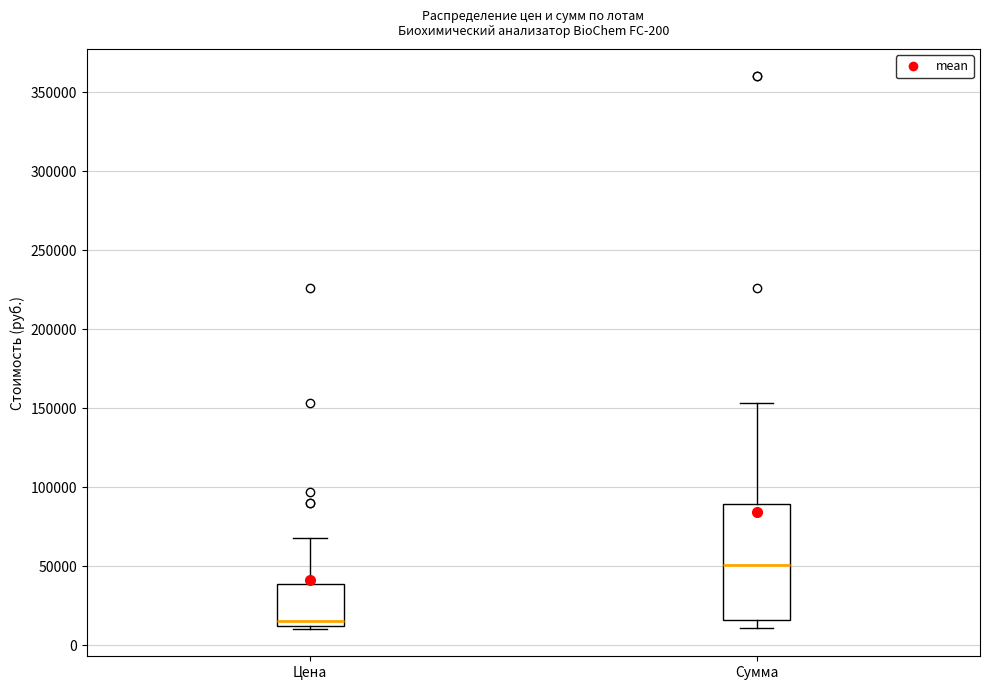

Reading left to right, read every box against the y-axis: the position of its median line, the range the box covers, and the ends of its whiskers. The values are not printed on the chart, so give them approximately, as read against the axis.

Цена: median 15000, box 10000 to 40000, whiskers 10000 (just below the box's lower edge) to 70000
Сумма: median 50000, box 15000 to 90000, whiskers 10000 to 155000